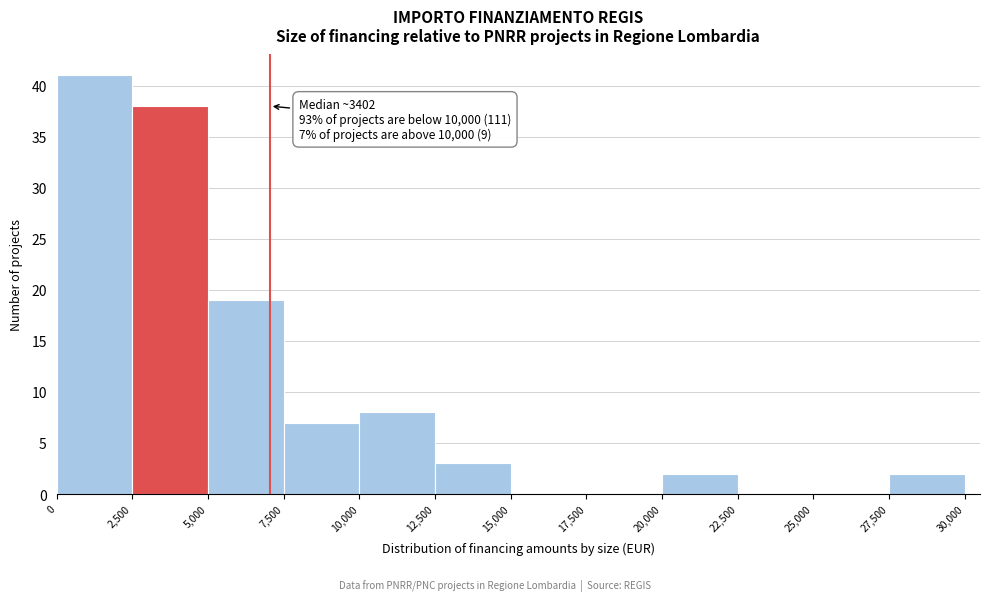

Which range on the x-axis has the tallest bar?

0 to 2,500